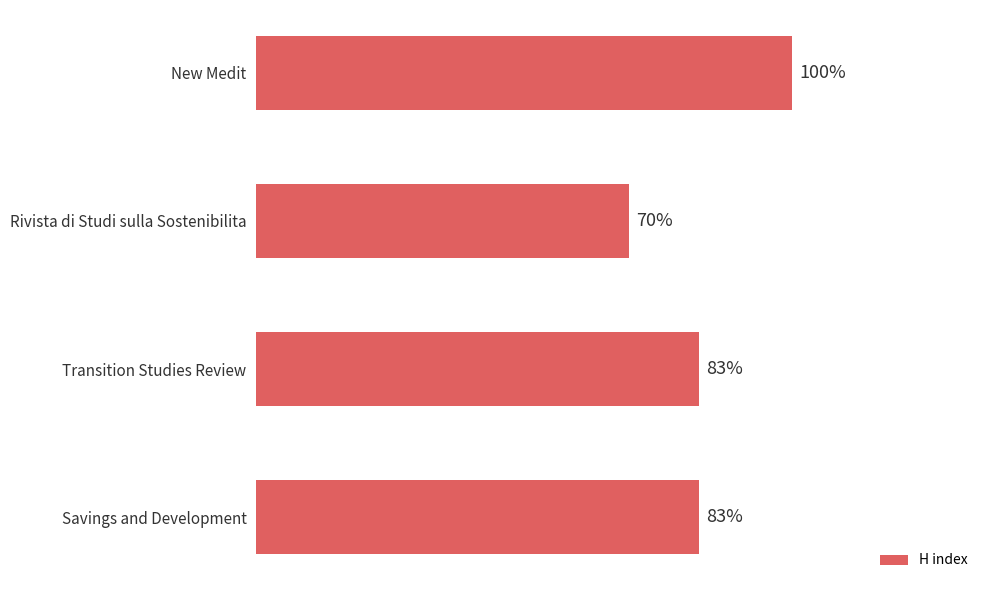

Are the bars horizontal?

Yes